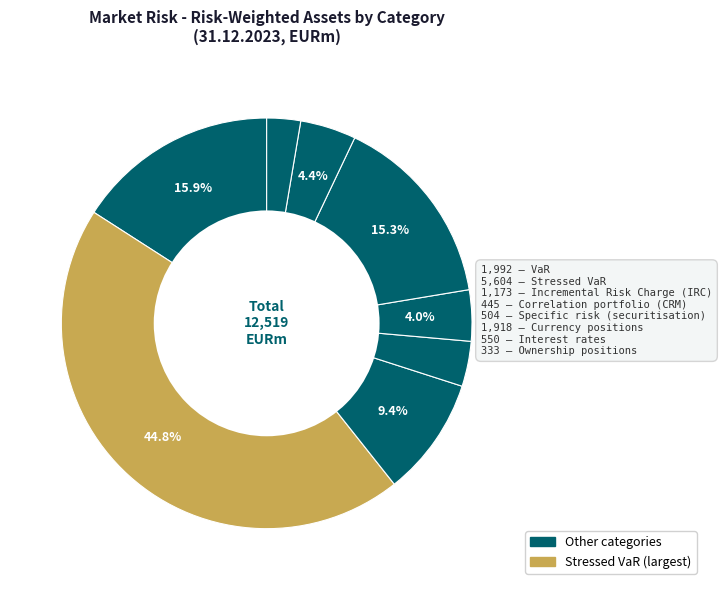

Which category has the biggest portion of the pie?

Stressed VaR